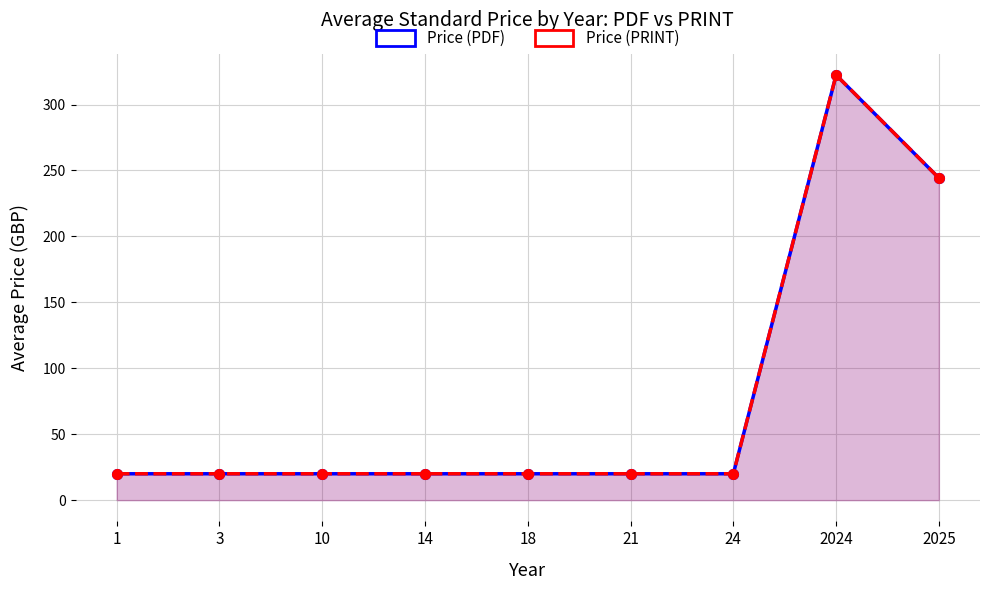

How many interior local peaks does the Price (PRINT) series have?

1